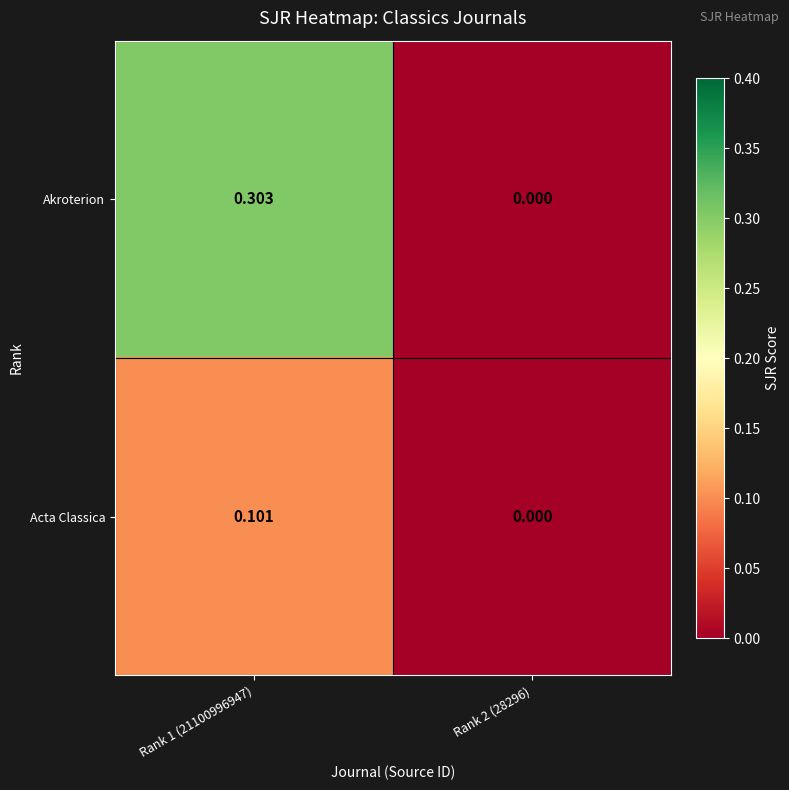

Rank the series at Rank 1 (21100996947) from lowest to highest value.

Acta Classica, Akroterion